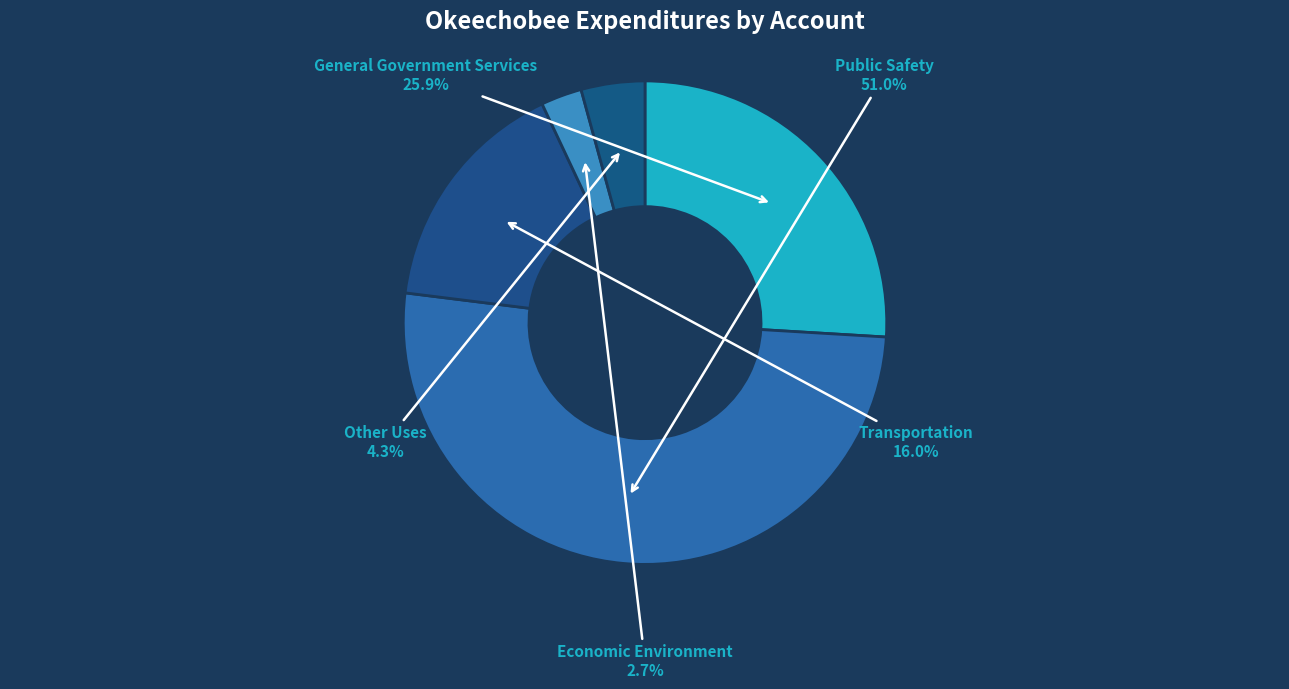

Count the number of slices in the pie.

5